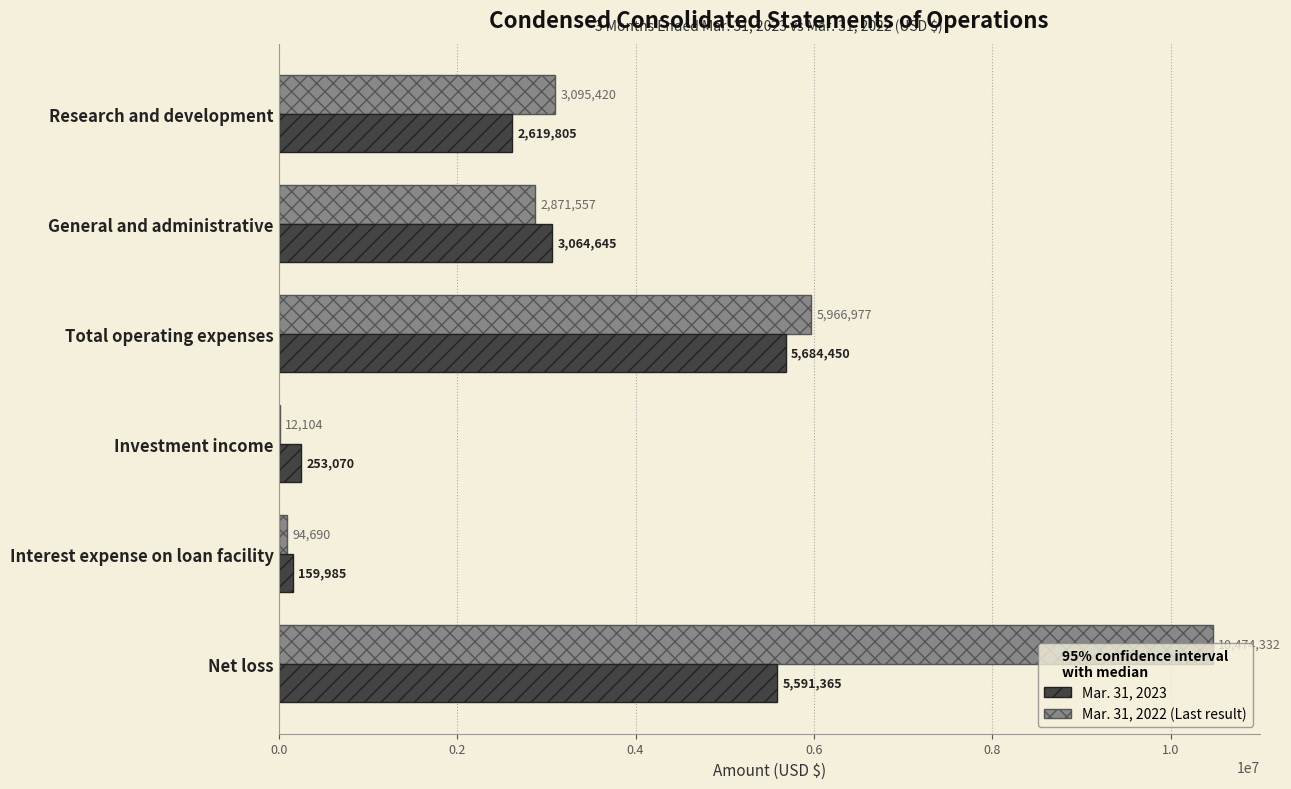

What is the maximum value shown in the chart?

10474332